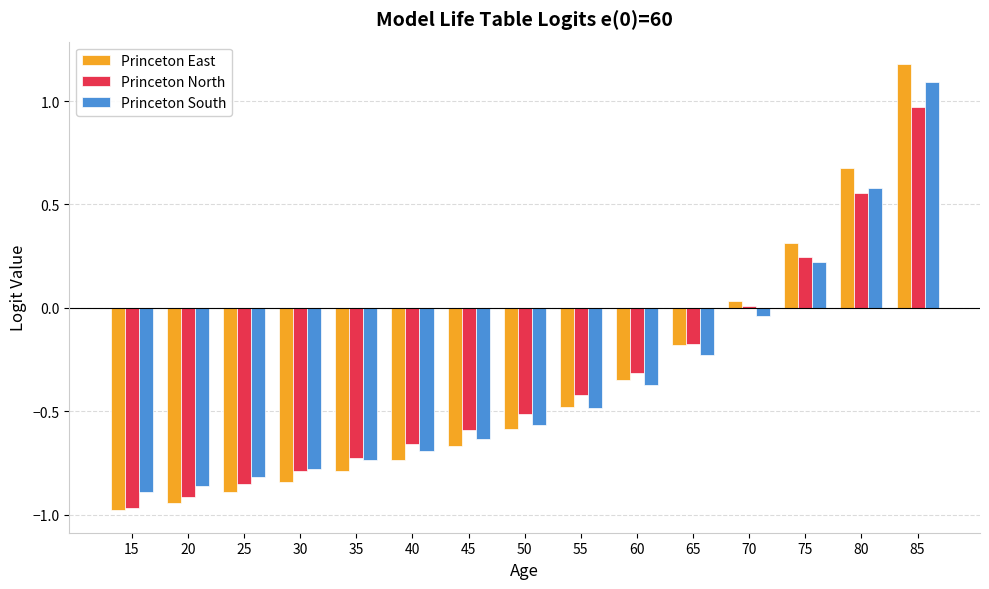

How many data points in Princeton South are less than 0?

12